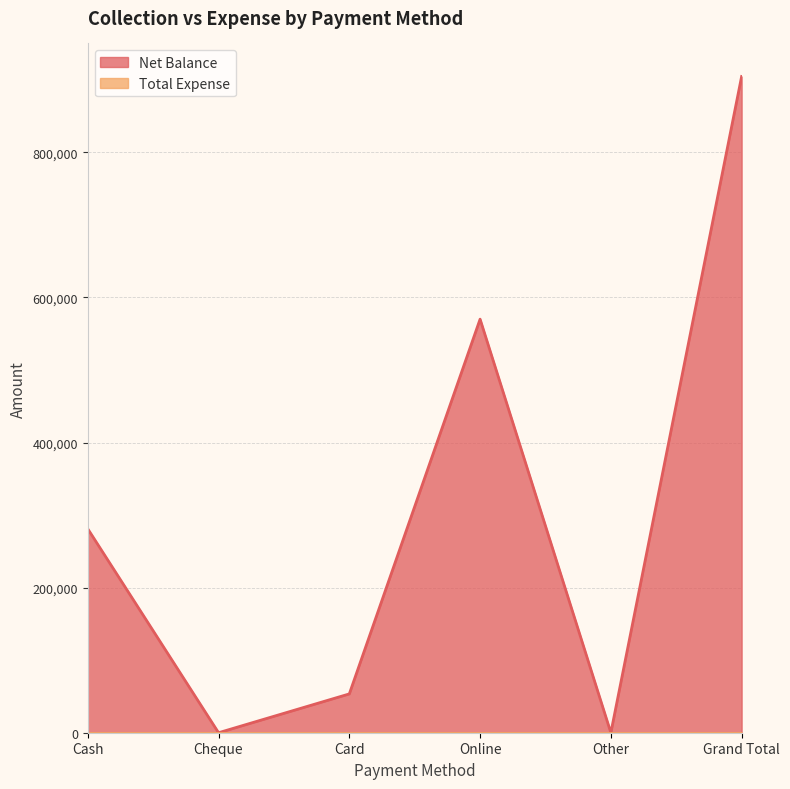

How many points are lower than both their immediate neighbors (excluding endpoints)?

2